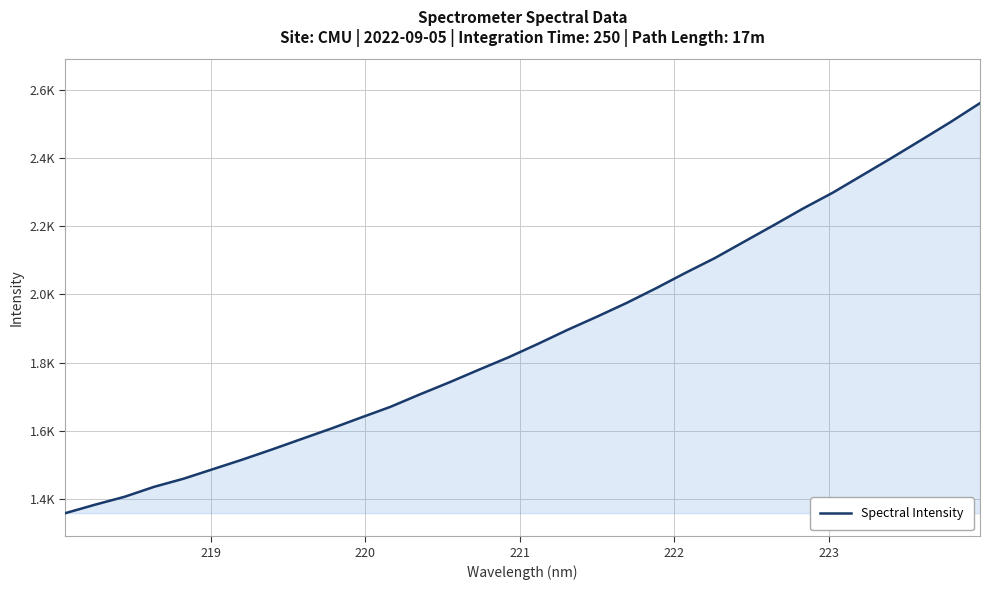

True or false: there are more than 2 points higher than both neighbors.

False